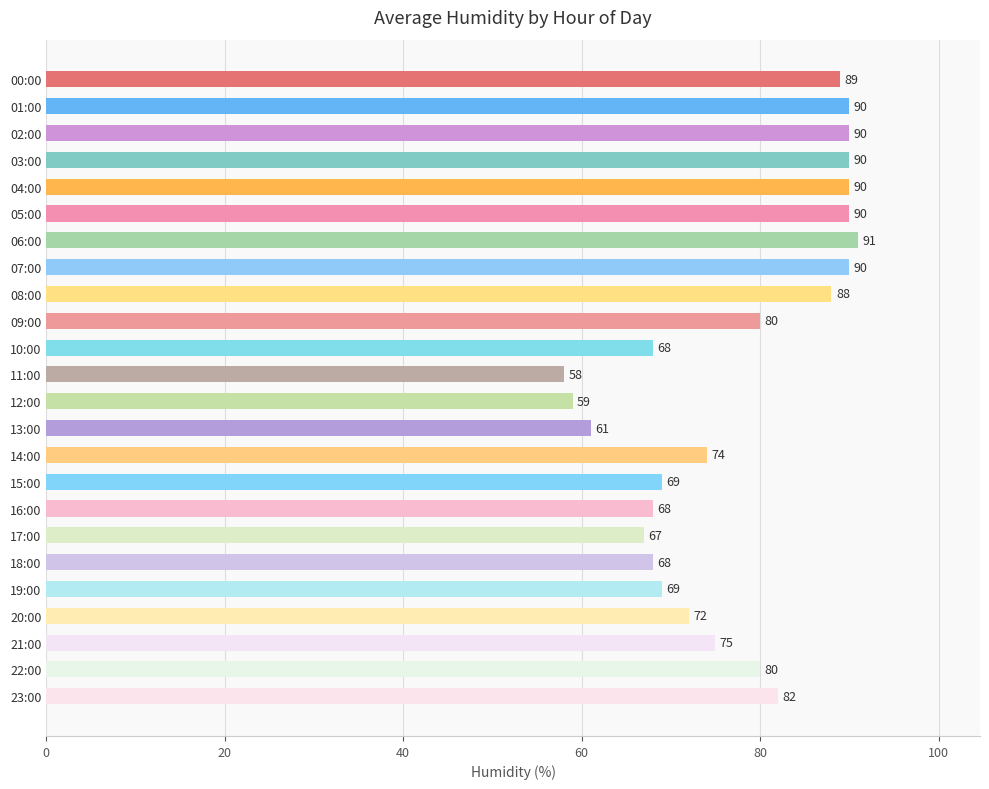

Where is the data nearest to the value 74?

14:00